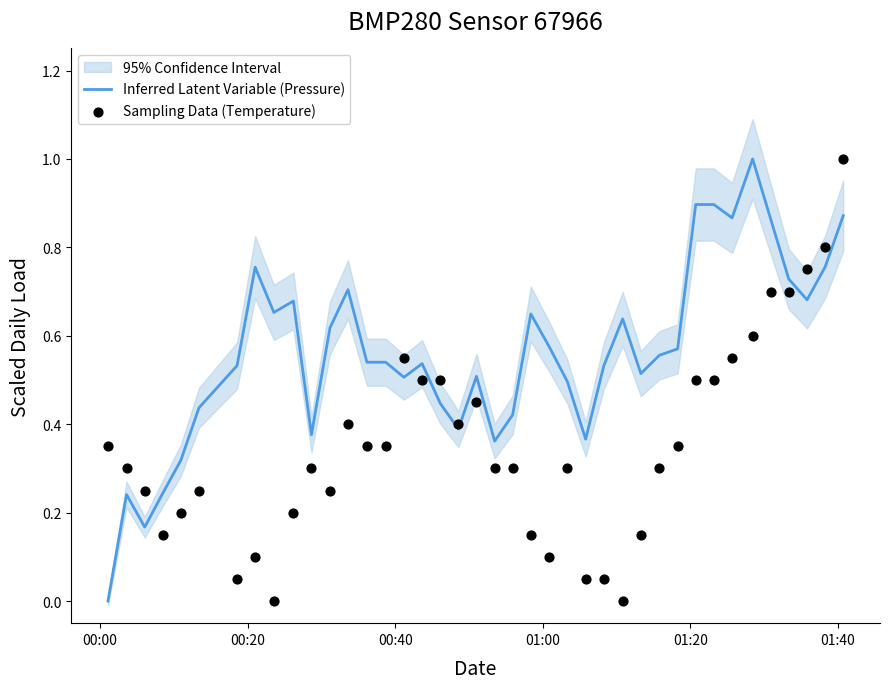

What are all the series names shown in the legend?

Inferred Latent Variable (Pressure), Sampling Data (Temperature)